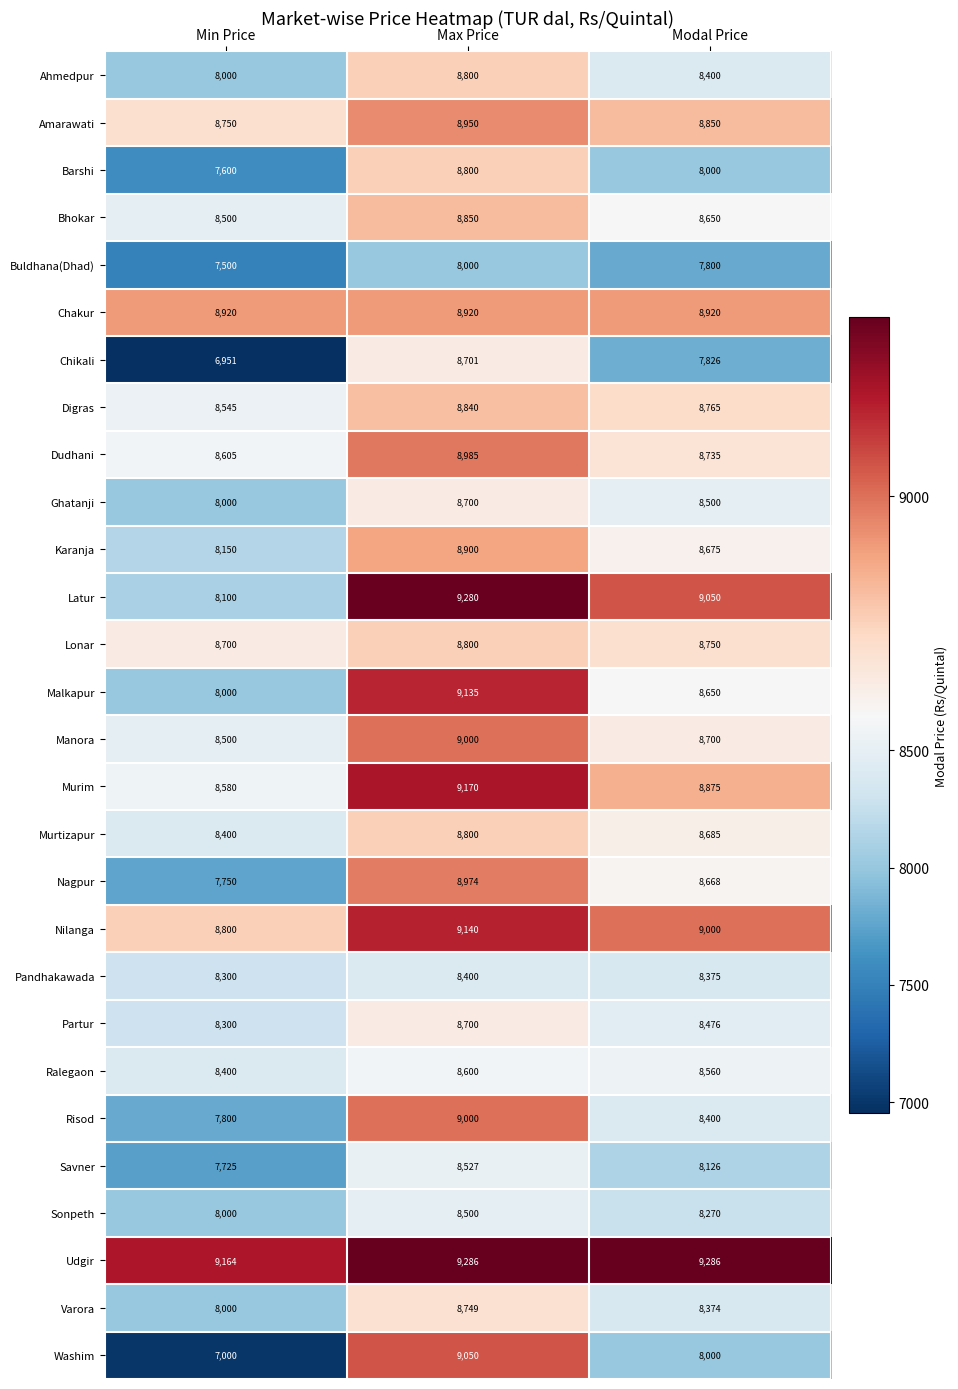

Which series changed the most between Min Price and Modal Price?

Washim